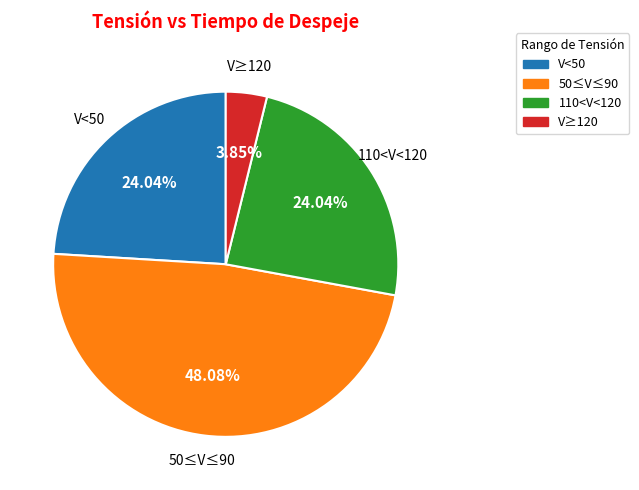

Combined, what portion of the pie is V<50 and V≥120?

27.9%